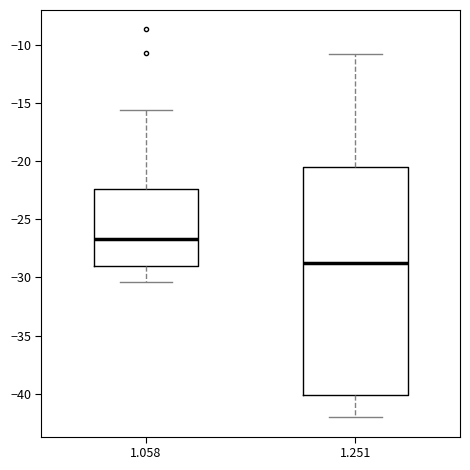

Which box has the highest median line?

1.058